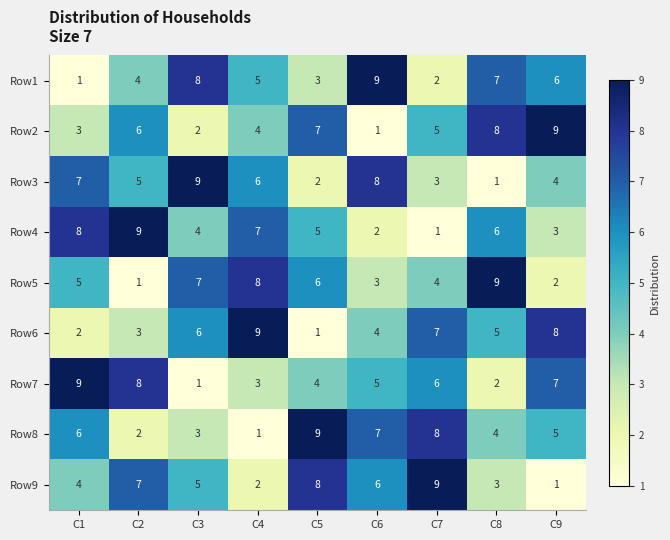

How many data points does each series have?

9